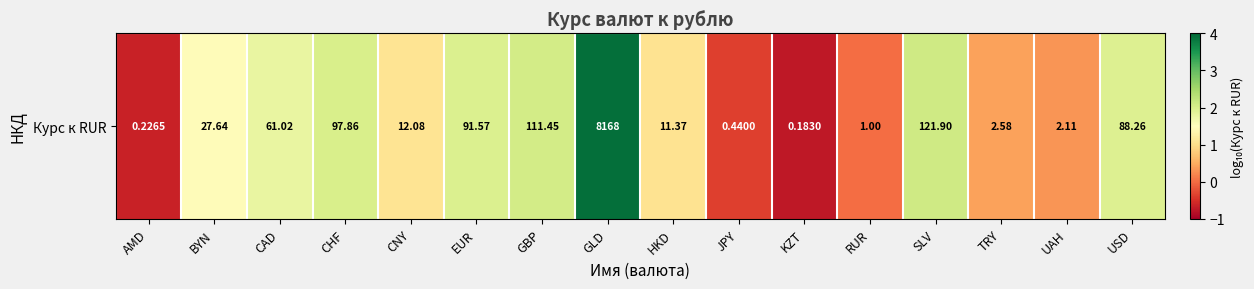

What is the change in value from JPY to UAH?

+0.7